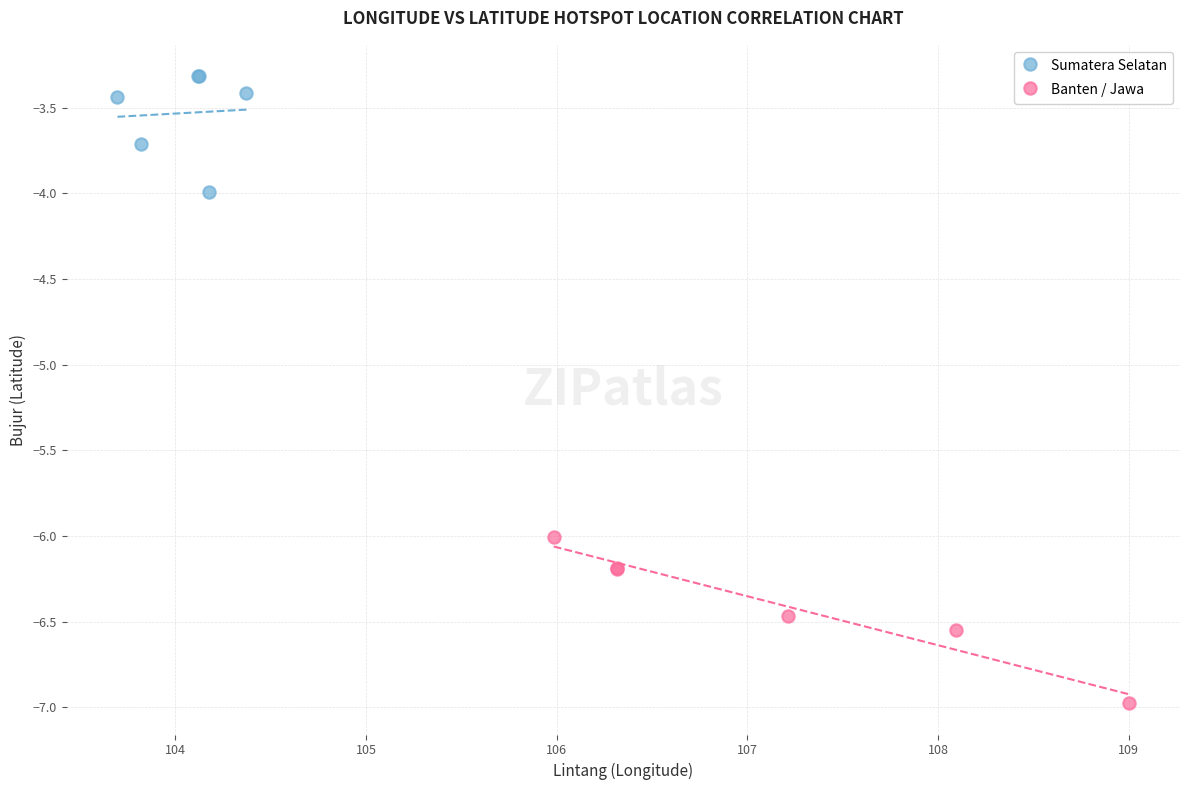

Which series reaches the minimum Y coordinate?

Banten / Jawa